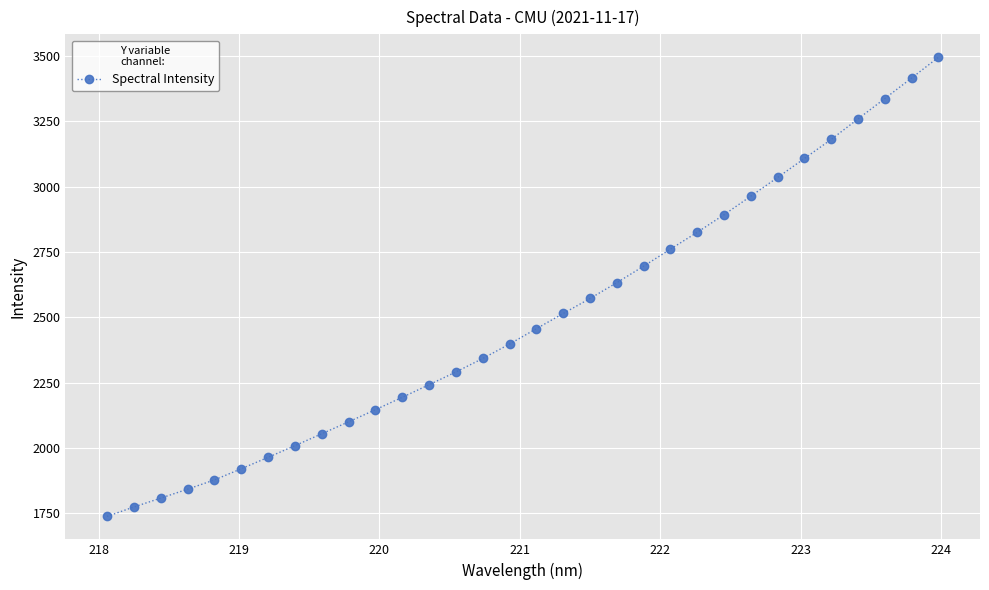

How many series are shown in this chart?

1